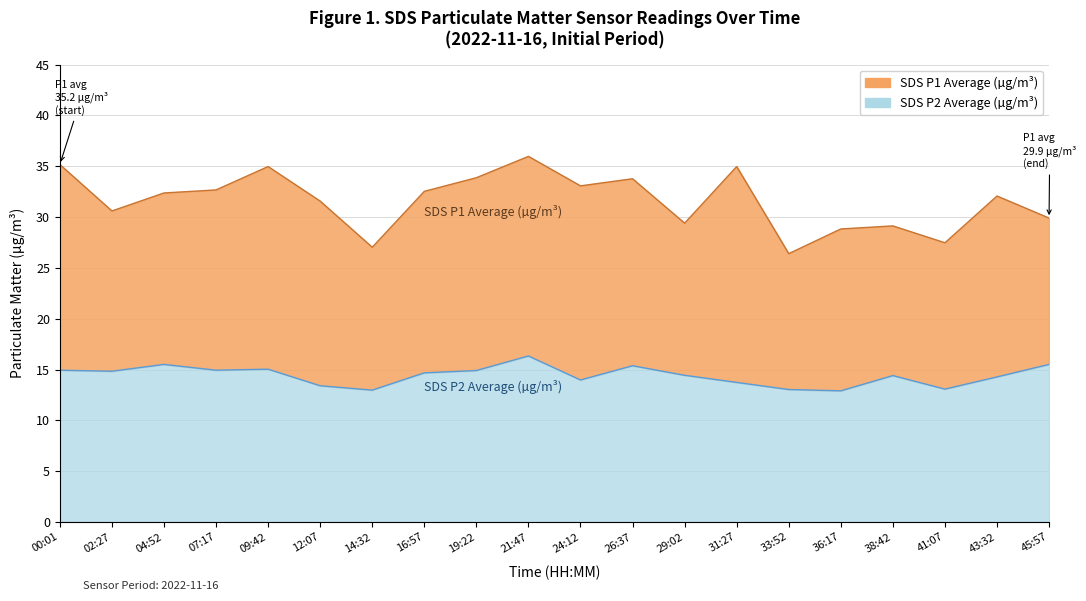

What are all the series names shown in the legend?

SDS_P1, SDS_P2